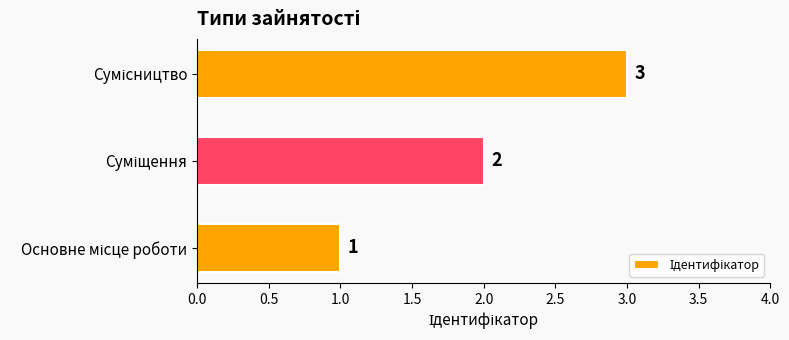

What is the sum of all values?

6